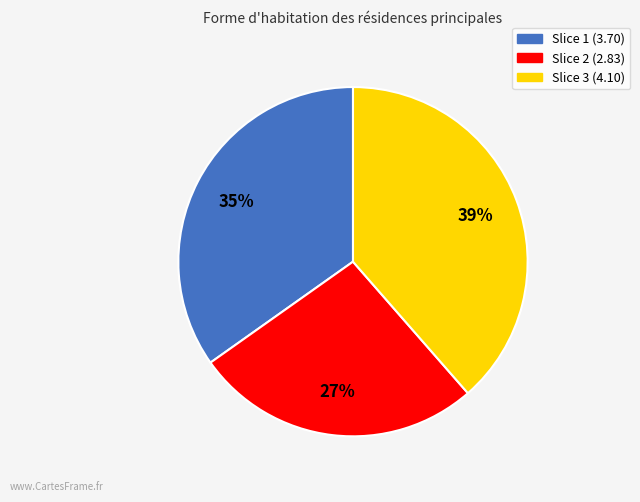

Is there any slice that represents more than half of the pie?

No